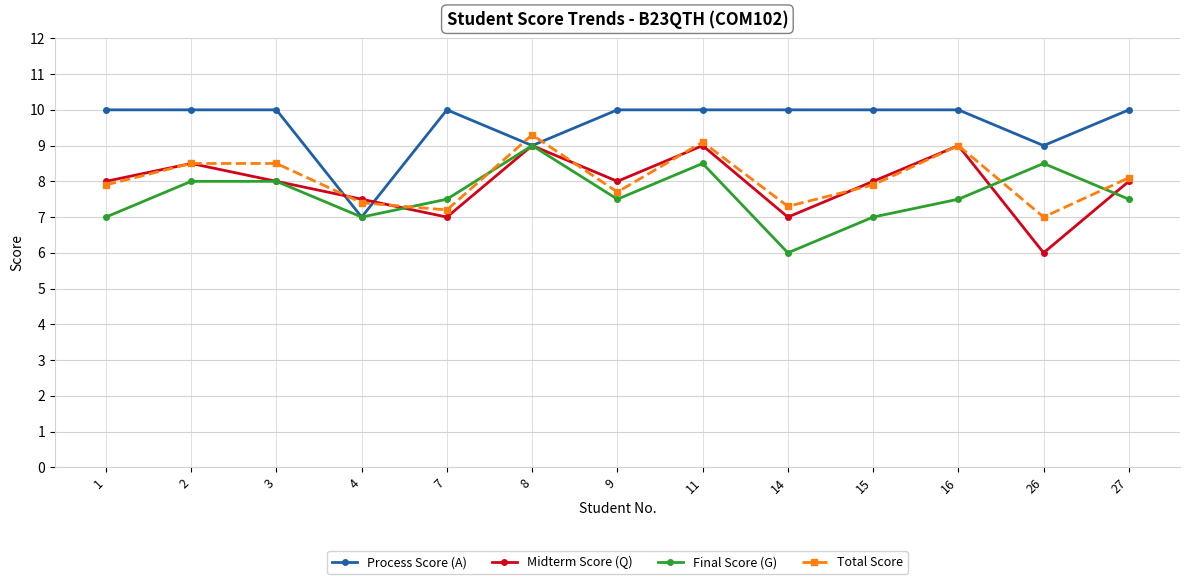

What is the maximum value for Total Score?

9.3